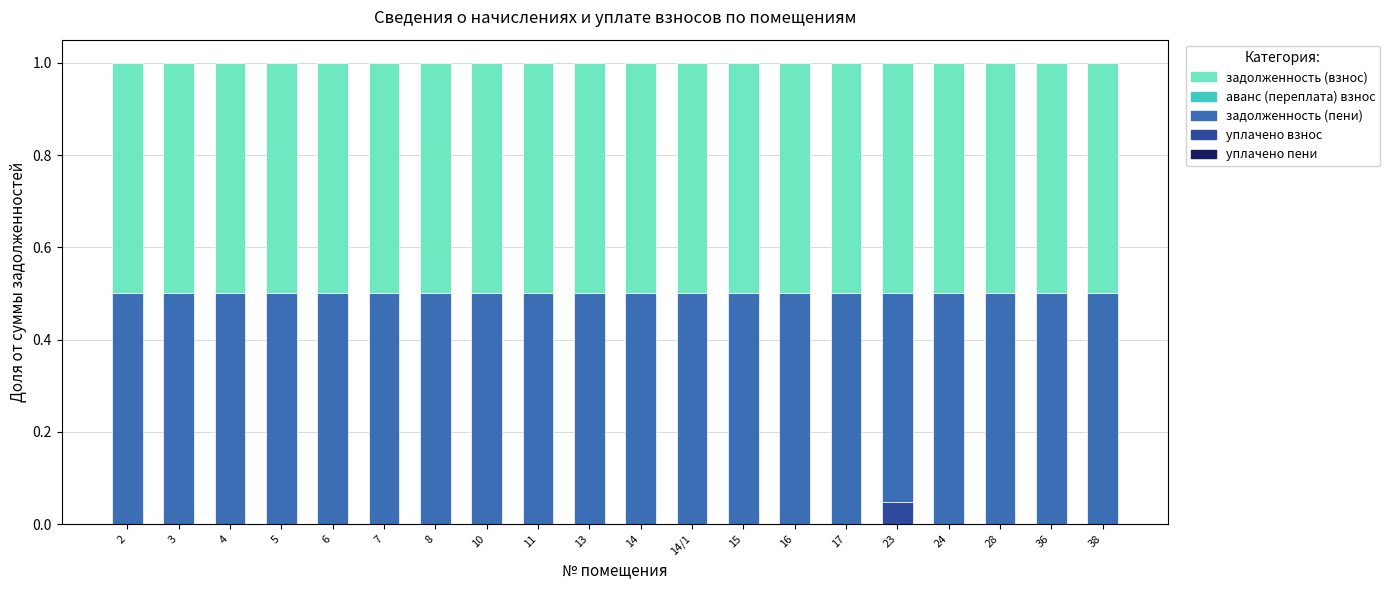

What is the total value across all series at 23?

1.0